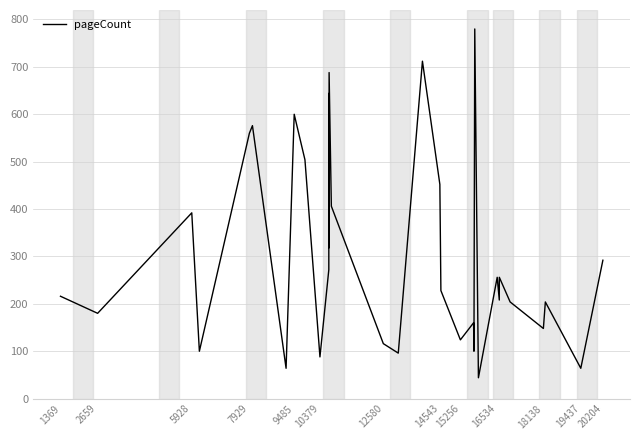

What is the minimum value shown in the chart?

44